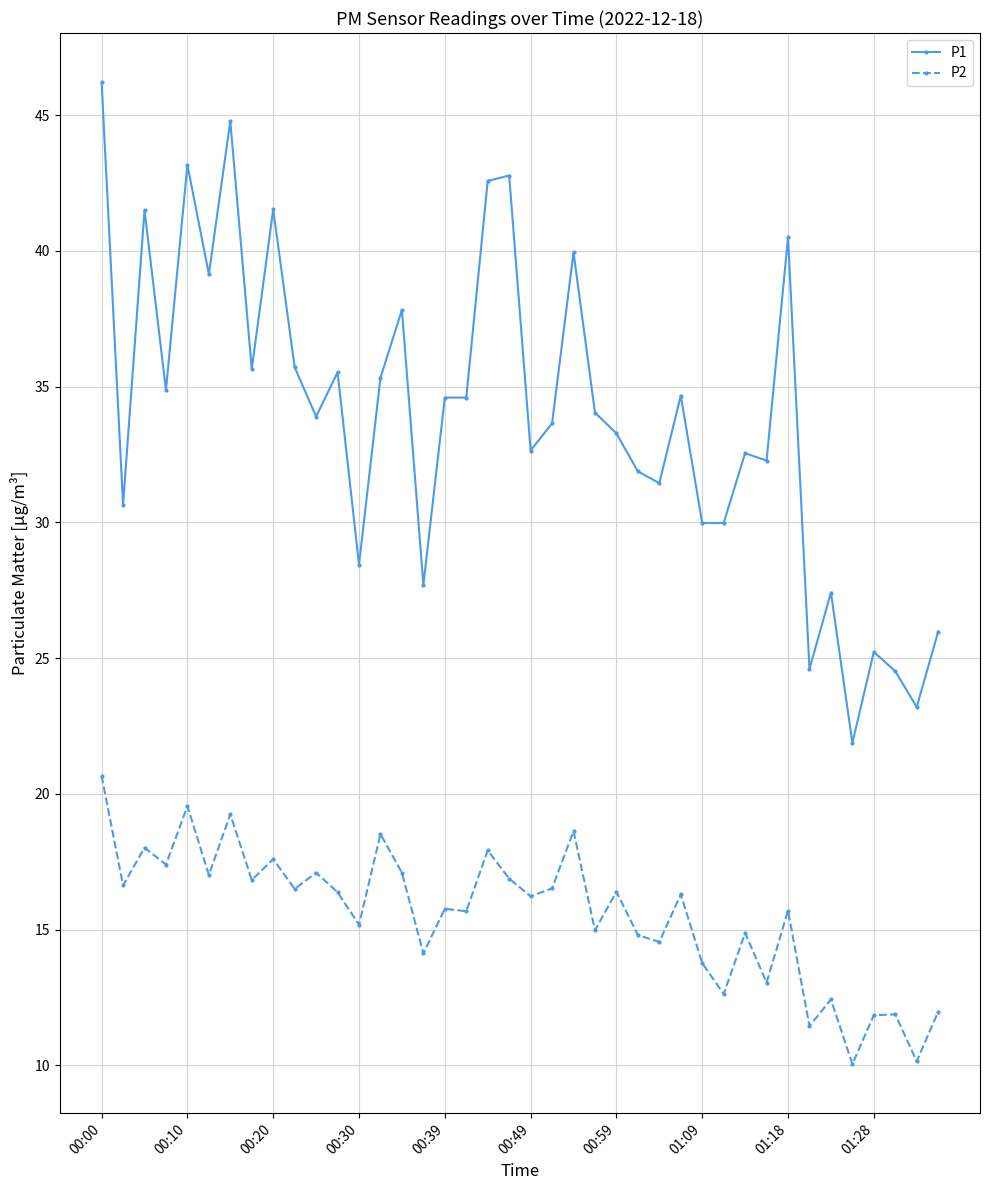

True or false: P1 has more than 1 points higher than both neighbors.

True